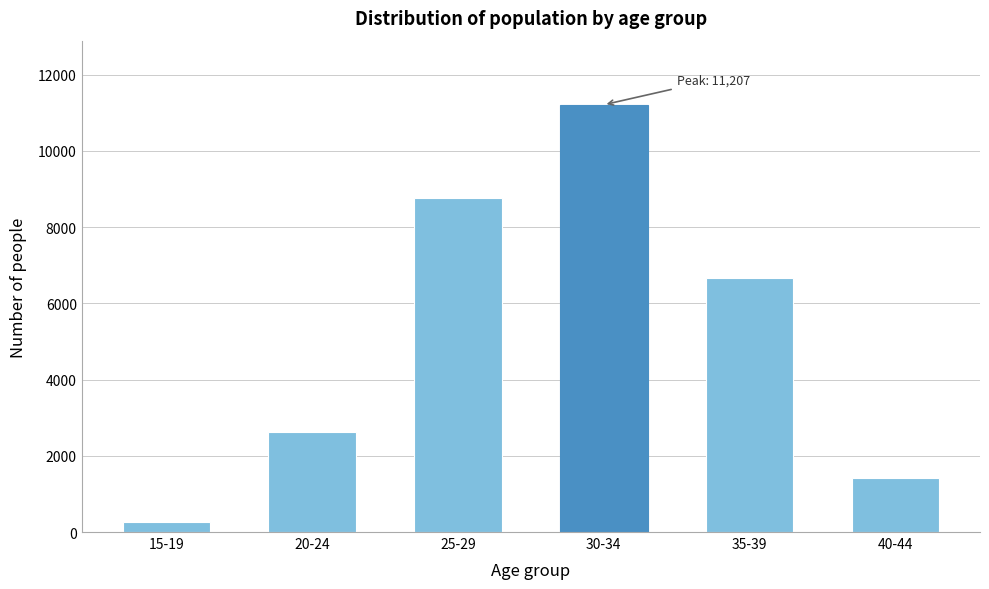

Reading left to right, list all the values displayed in this chart.

15-19=268	20-24=2613	25-29=8754	30-34=11207	35-39=6673	40-44=1411